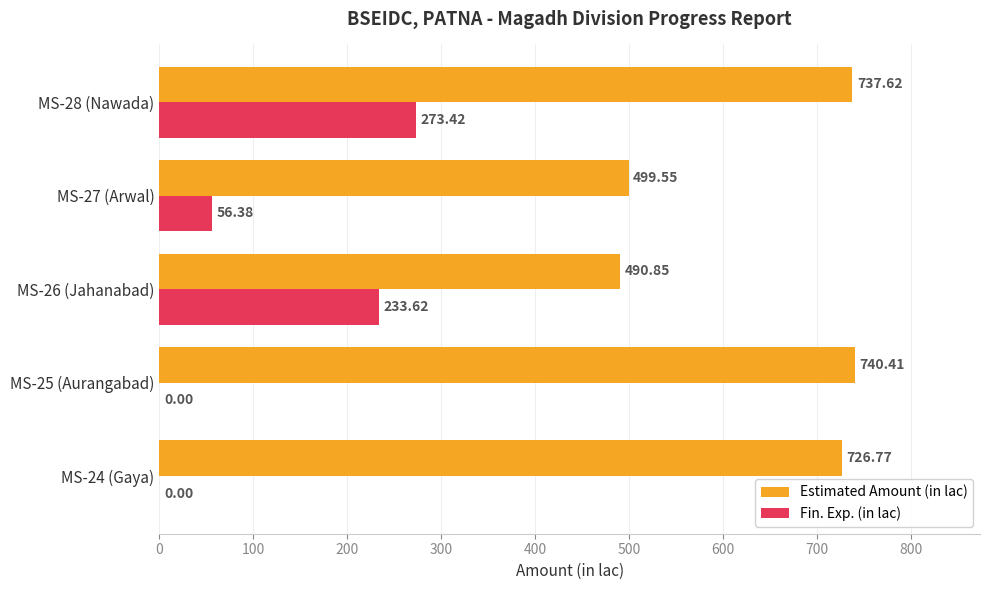

Which series has the largest total across all categories?

Estimated Amount (in lac)